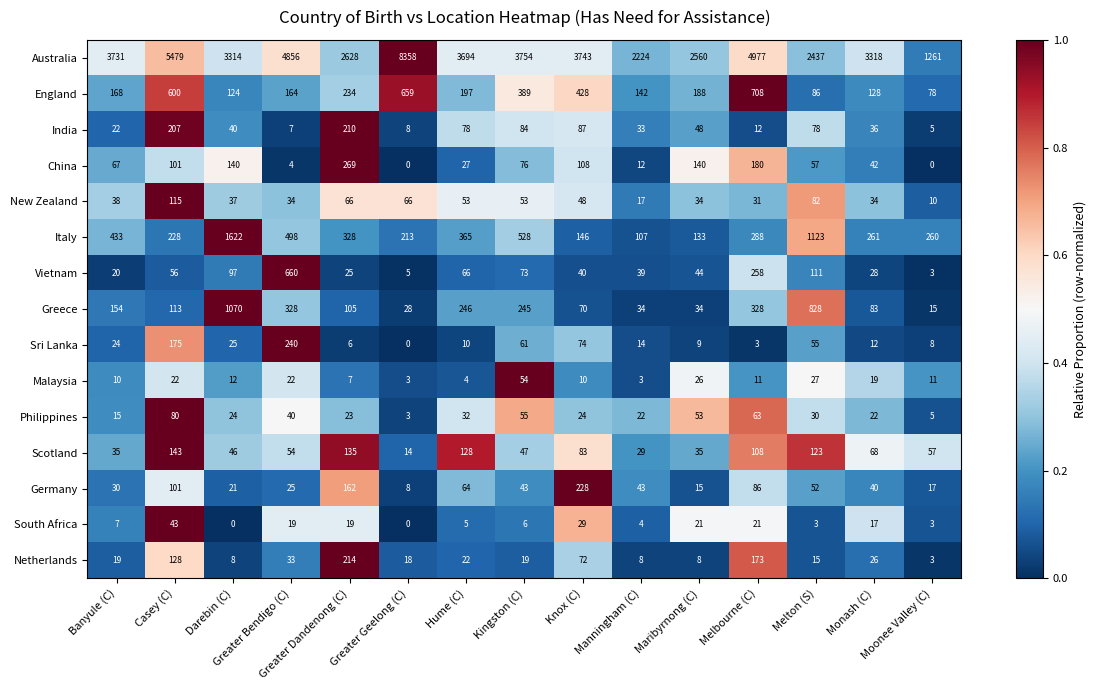

List the series in order of their peak value, lowest first.

South Africa, Malaysia, Philippines, New Zealand, Scotland, India, Netherlands, Germany, Sri Lanka, China, Vietnam, England, Greece, Italy, Australia